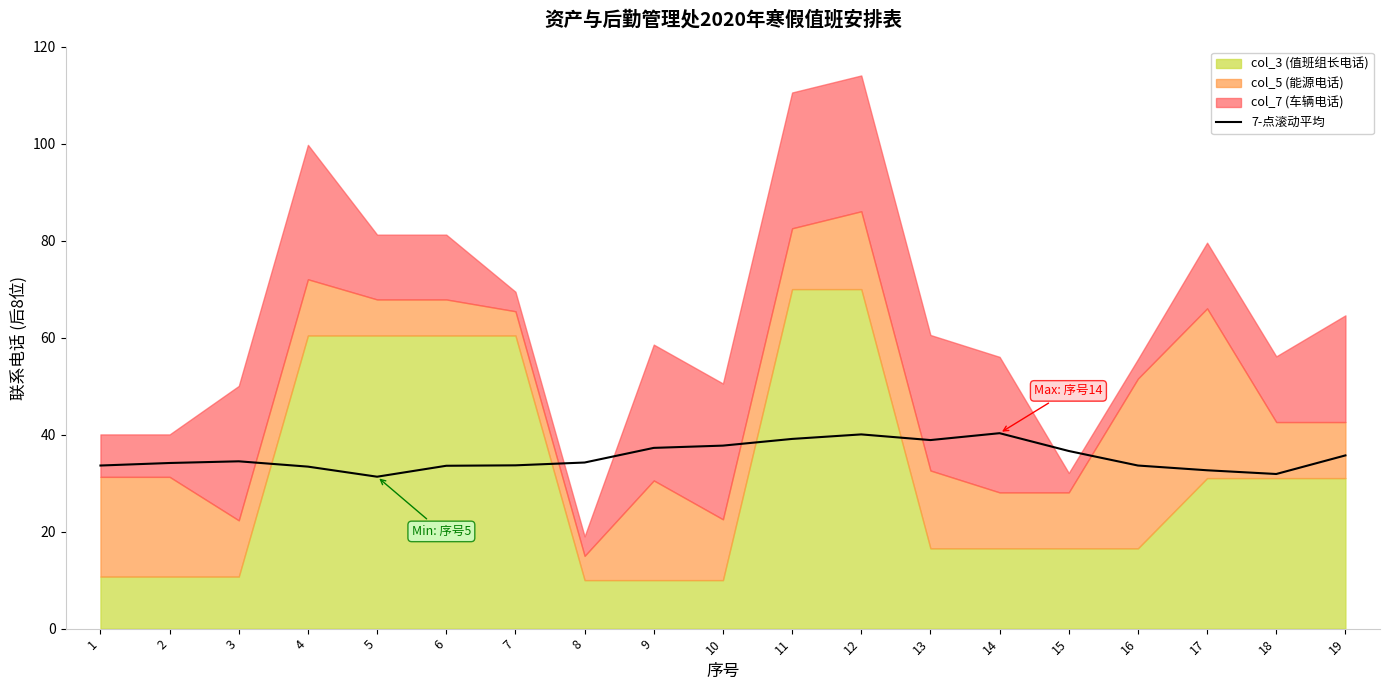

What is the value of the 3rd point from the left?

34.5